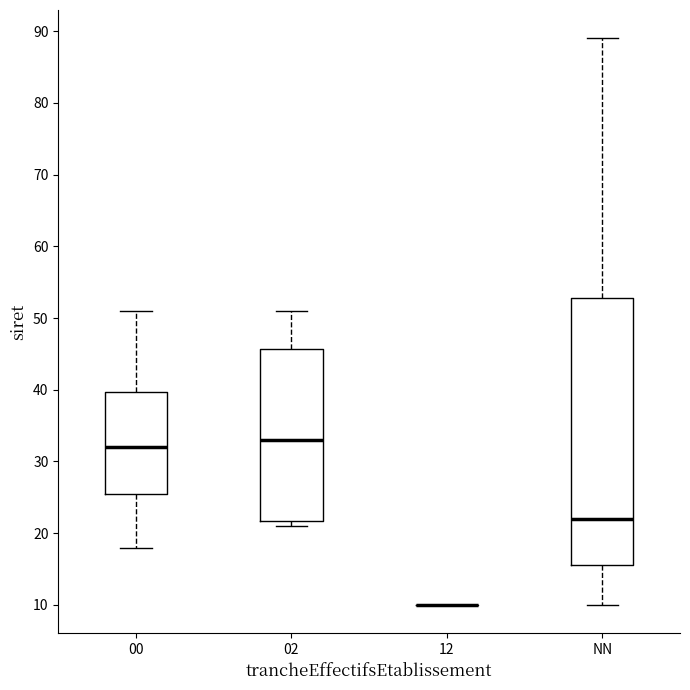

Where does the median line of the box for NN sit on the y-axis? The values are not printed on the chart, so give them approximately, as read against the axis.

22